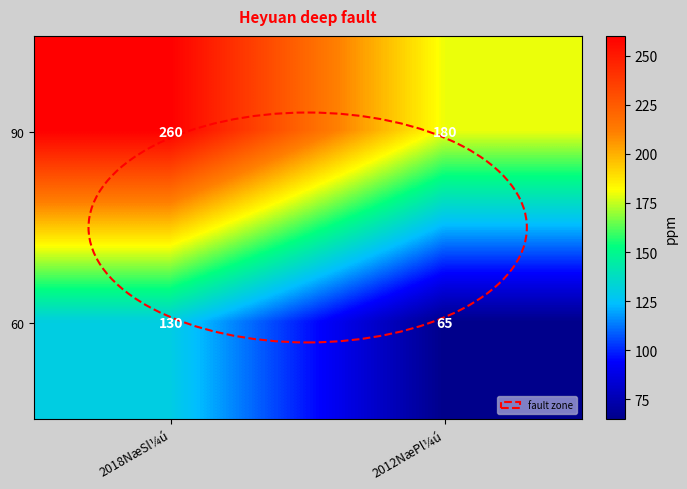

At 2018NæSl¼ú, list the series in order from smallest to largest.

60, 90